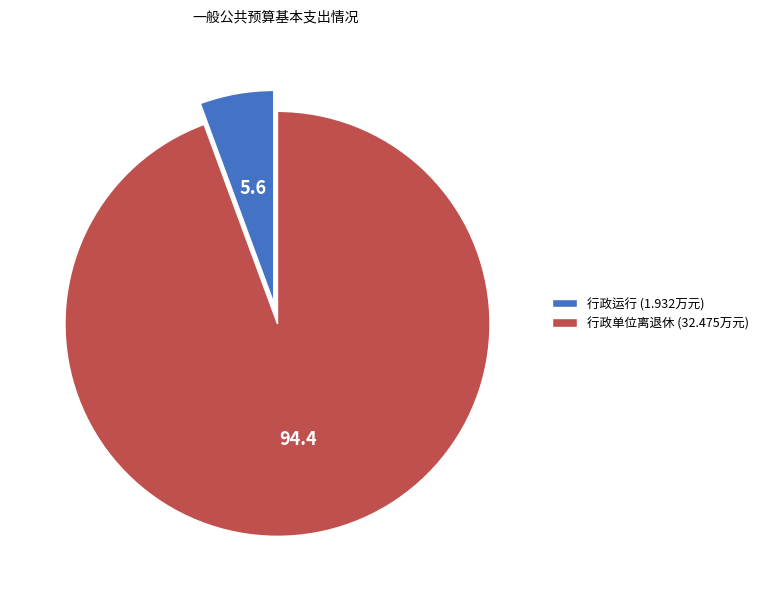

True or false: 行政运行 (1.932万元) accounts for 15% of the total.

False